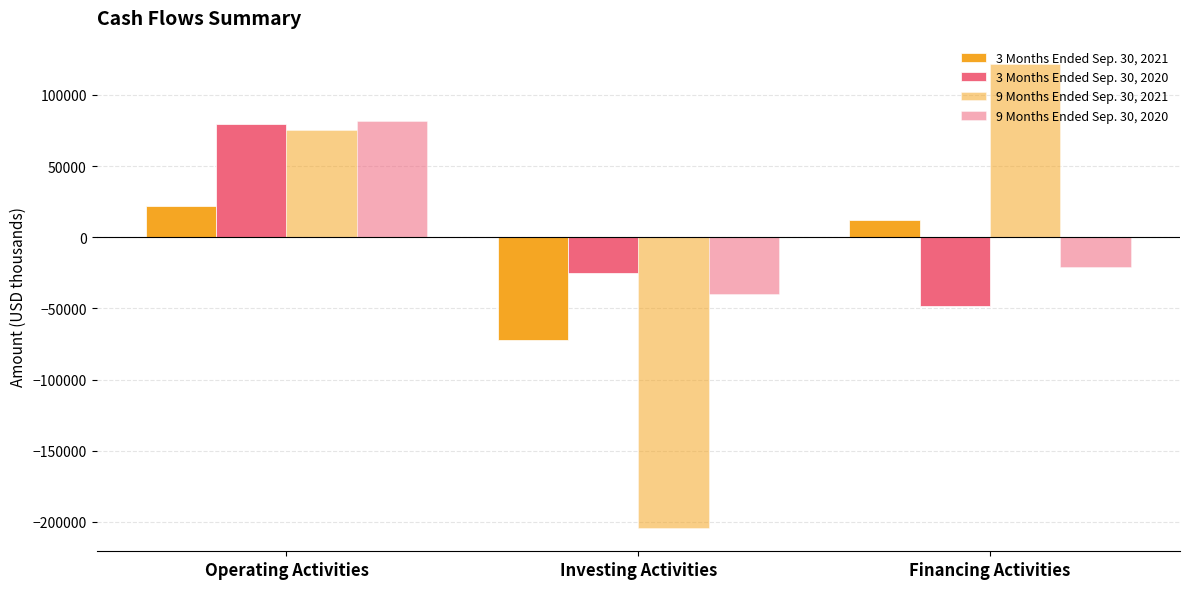

Which series has the largest range (max minus min)?

9 Months Ended Sep. 30, 2021